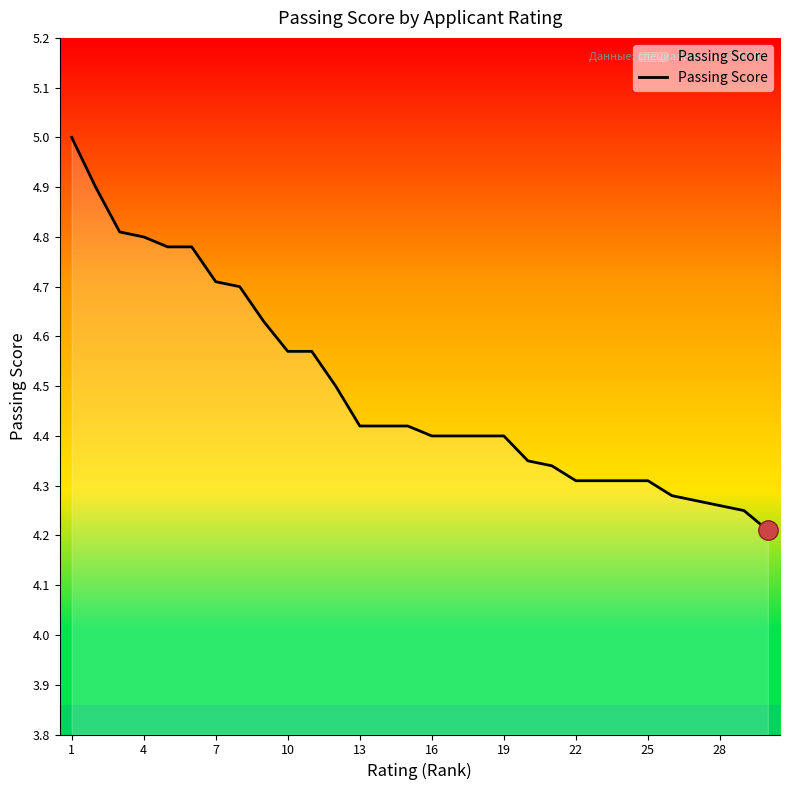

What is the greatest value displayed?

5.0